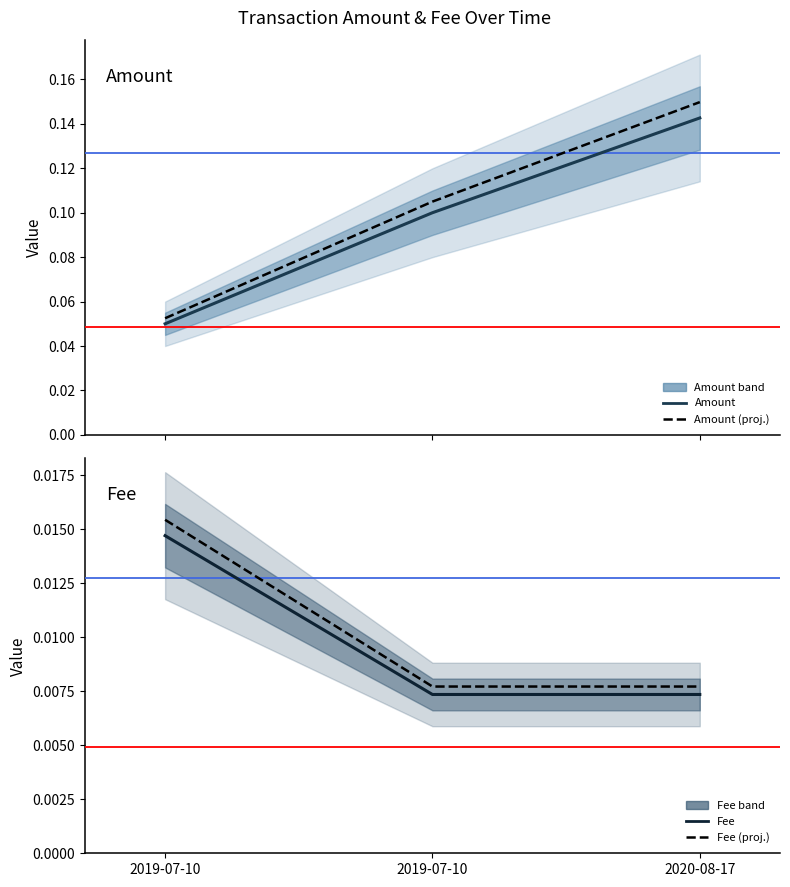

Rank the series at 2019-07-10 from highest to lowest value.

Amount (projected), Amount, Fee (projected), Fee